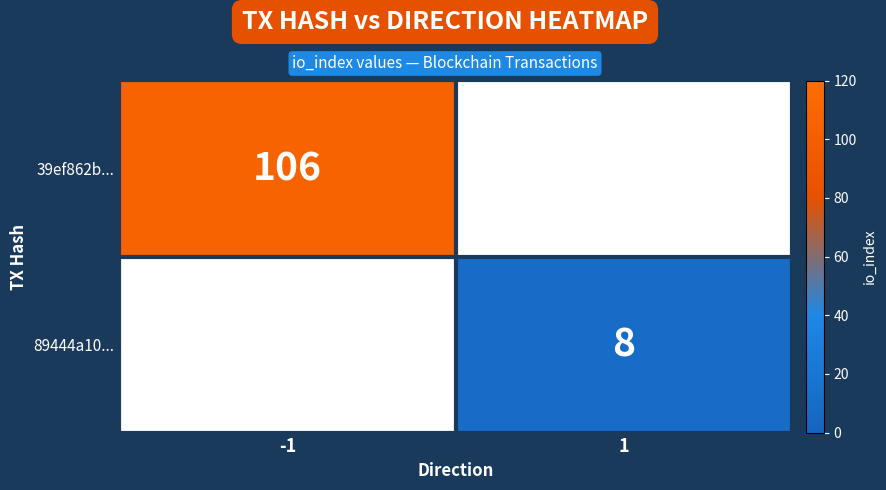

How many data points does each series have?

2